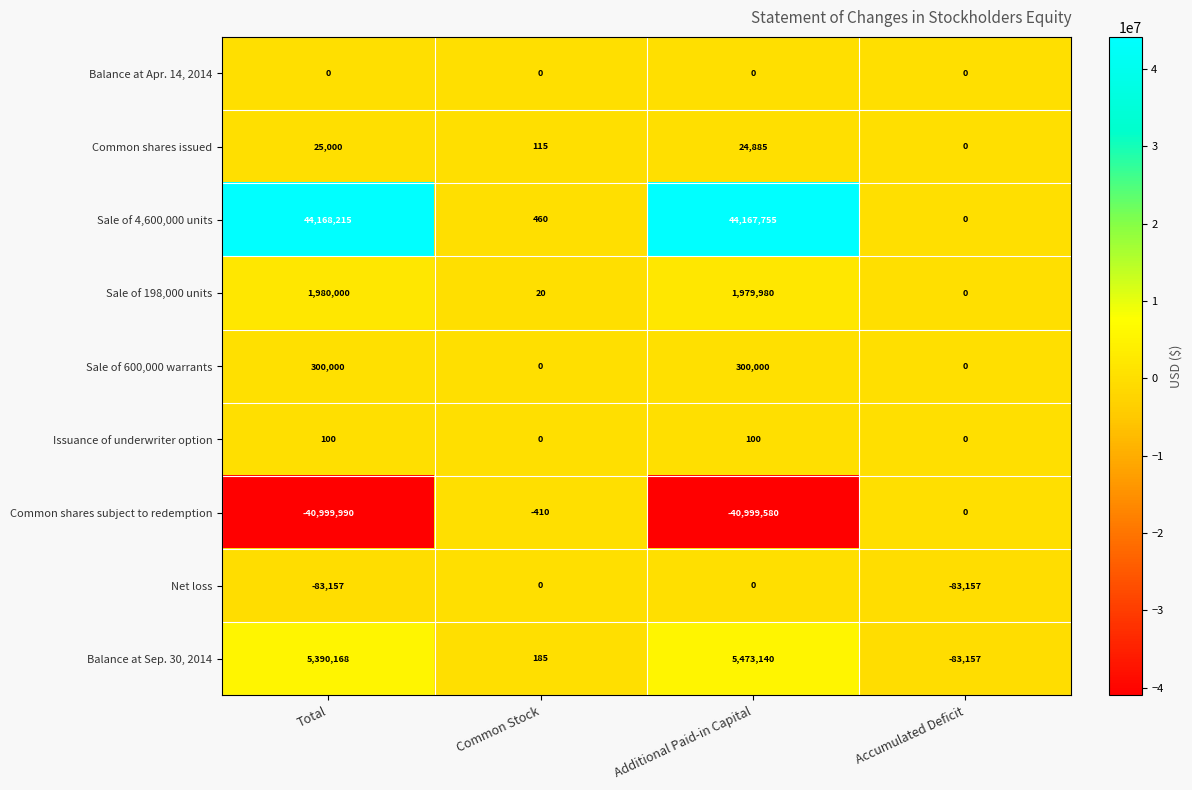

Count the Sale of 600,000 warrants values in the range 0 to 300000.

4